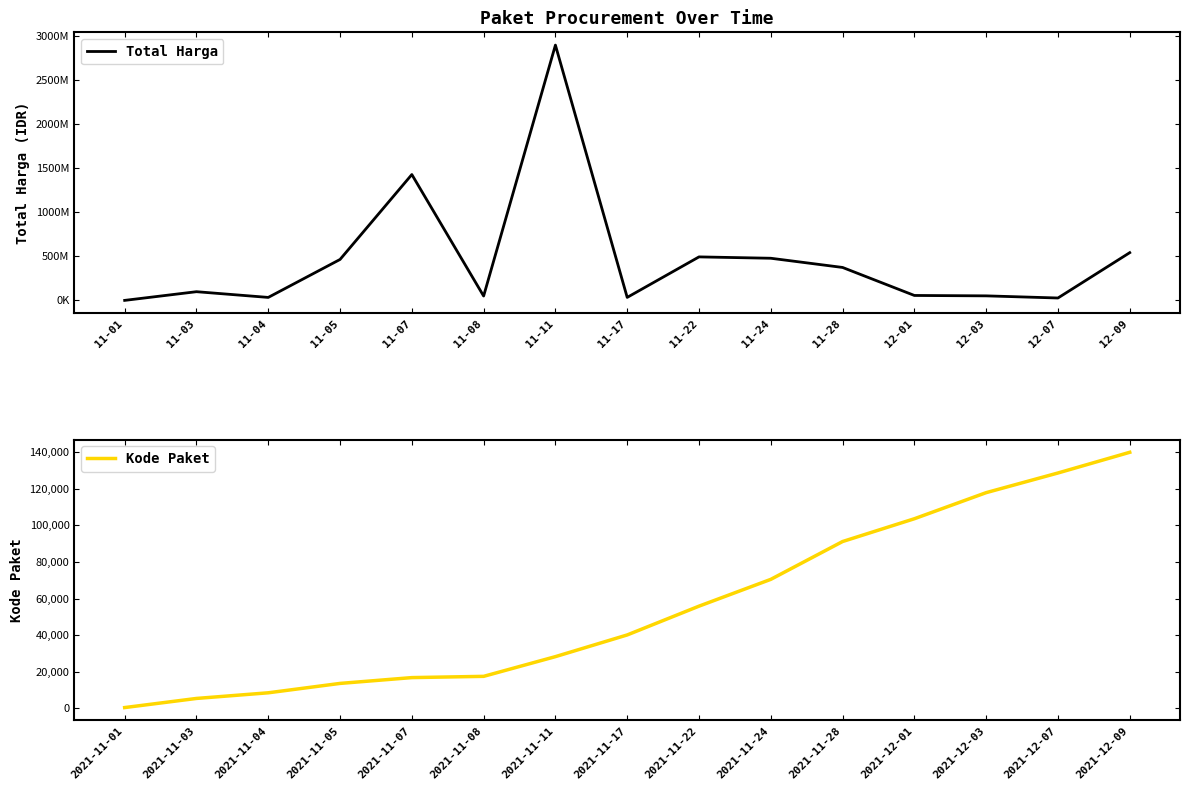

At which label does Total Harga reach its minimum?

11-01